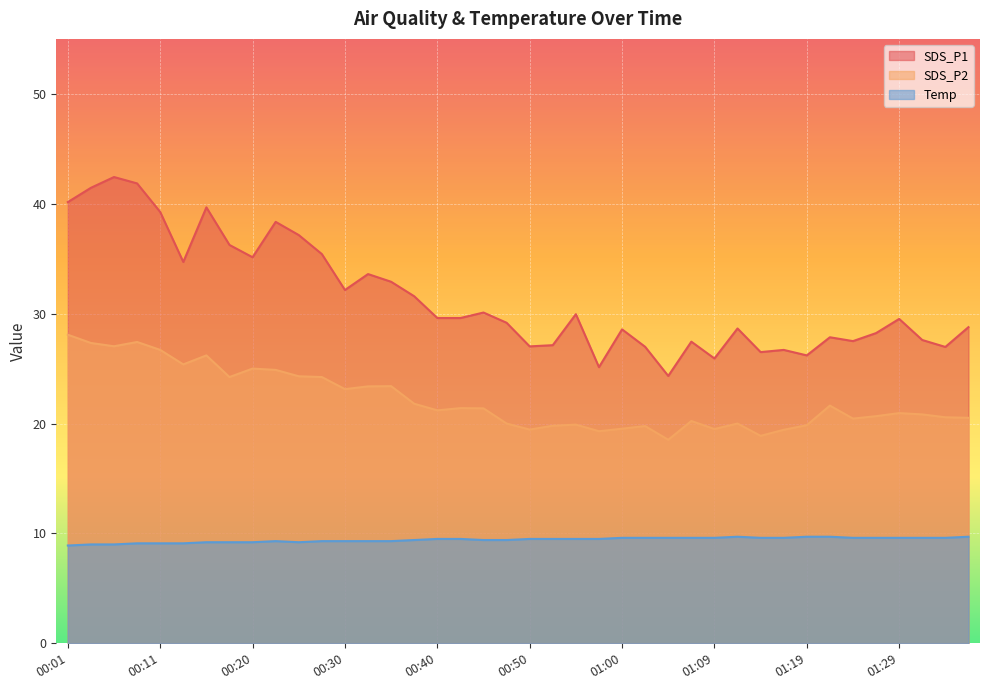

True or false: SDS_P2 and SDS_P1 cross at least once.

False